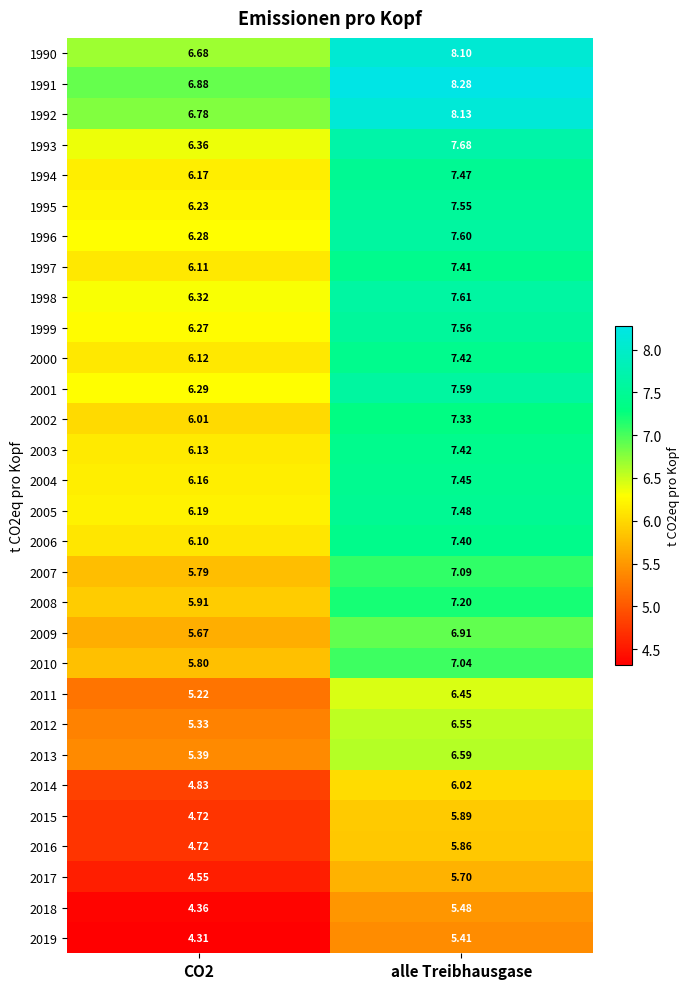

Count the number of categories in the chart.

2